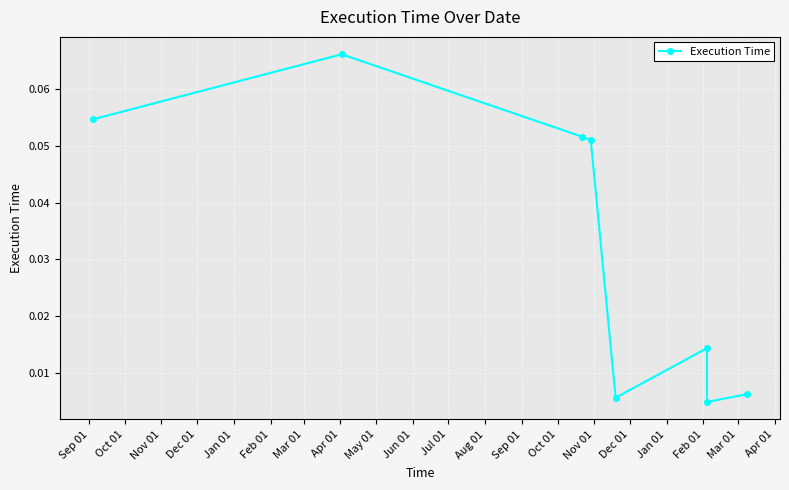

Reading left to right, list all the values displayed in this chart.

0.1	0.1	0.1	0.1	0.0	0.0	0.0	0.0